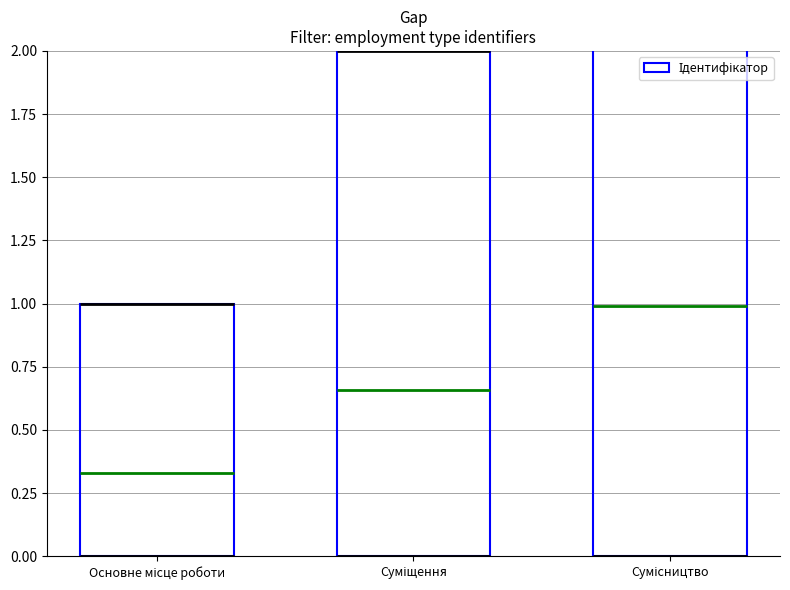

The chart shows a value of 3 at Сумісництво. True or false?

True